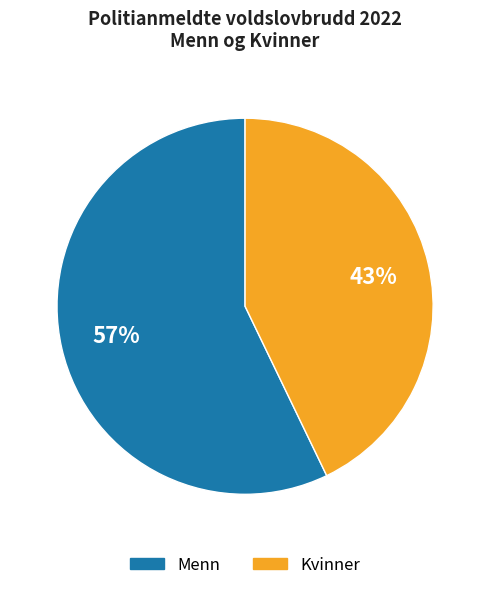

Which category has the smallest portion of the pie?

Kvinner